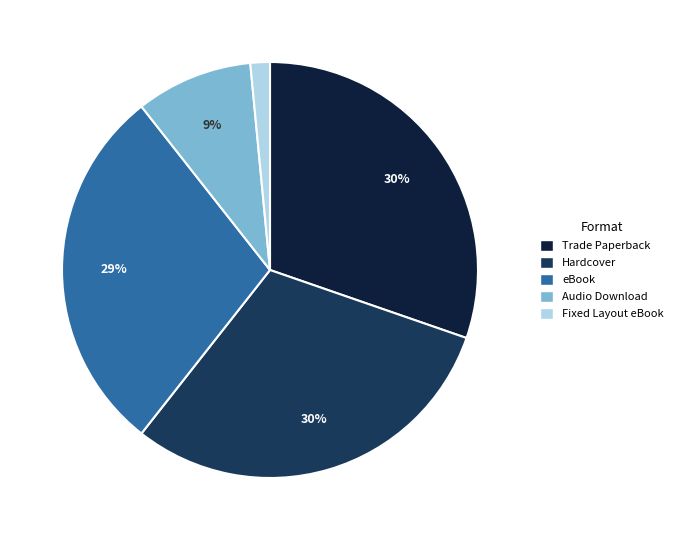

Is there any slice that represents more than half of the pie?

No